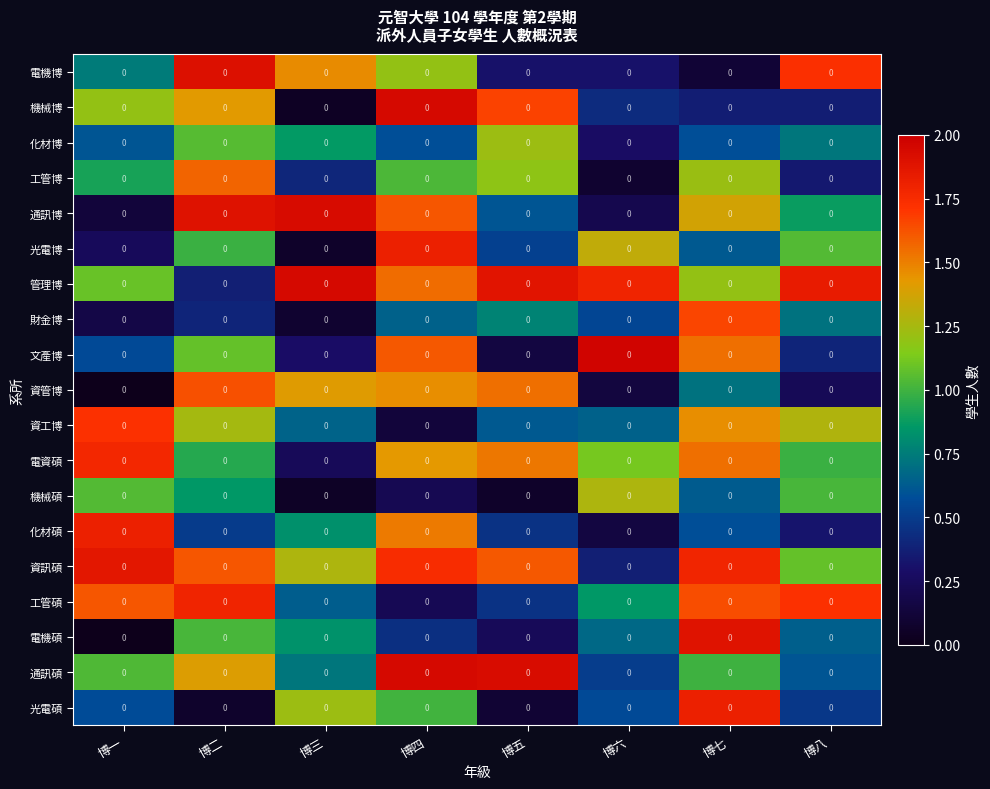

What is the highest value of the 管理博 series?

1.9